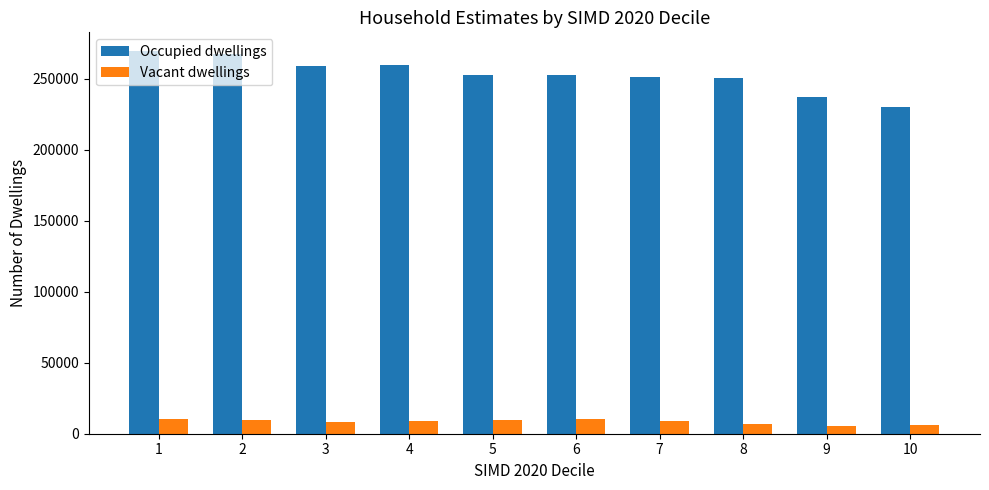

At which label does Occupied dwellings reach its minimum?

10